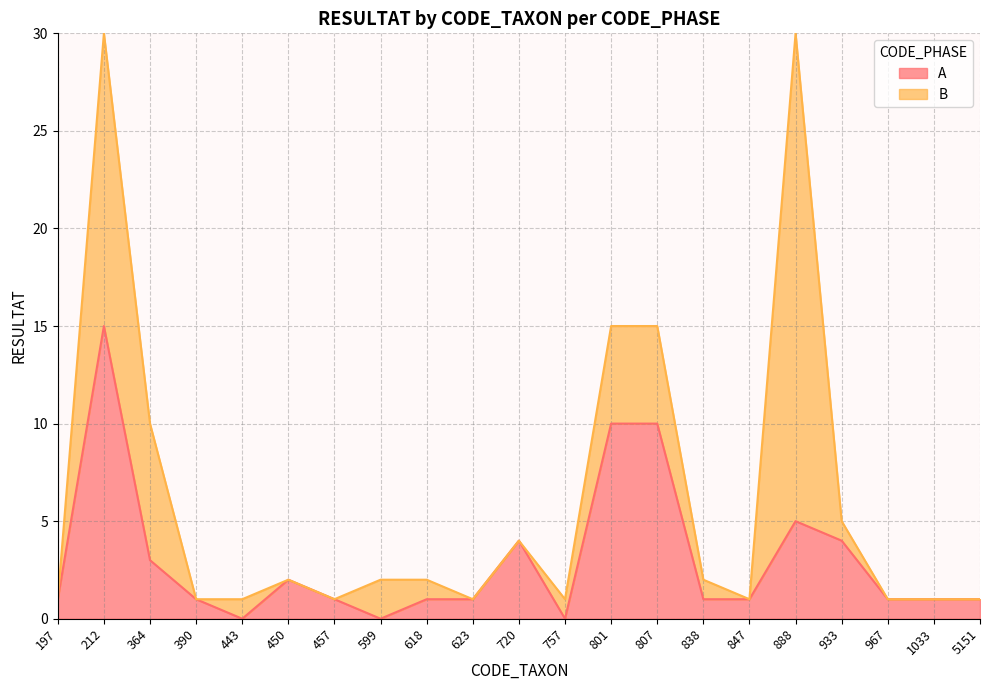

Reading left to right, transcribe all the data shown in this chart.

197=1	212=15	364=3	390=1	443=0	450=2	457=1	599=0	618=1	623=1	720=4	757=0	801=10	807=10	838=1	847=1	888=5	933=4	967=1	1033=1	5151=1